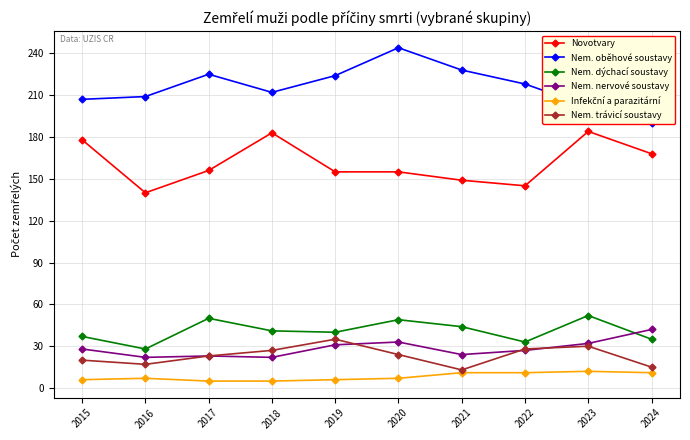

True or false: Infekční a parazitární has a value of 10 at 2020.

False